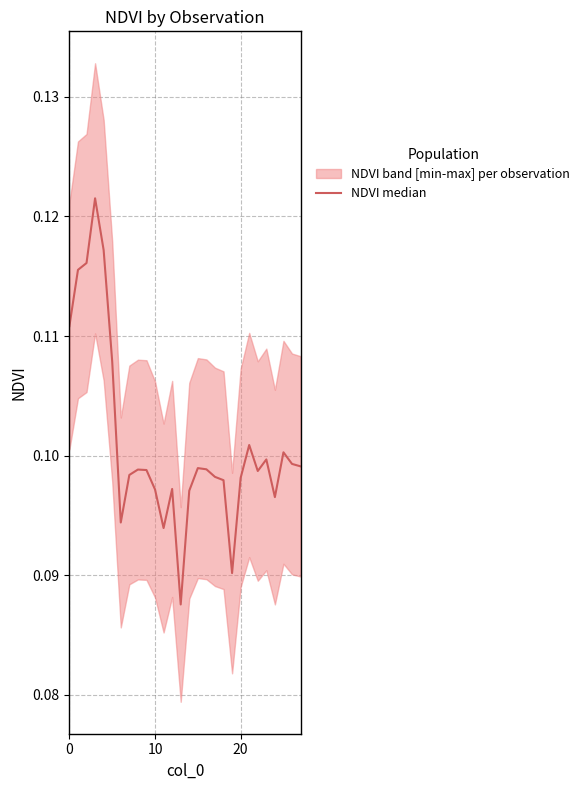

How many values are between 0 and 1?

28